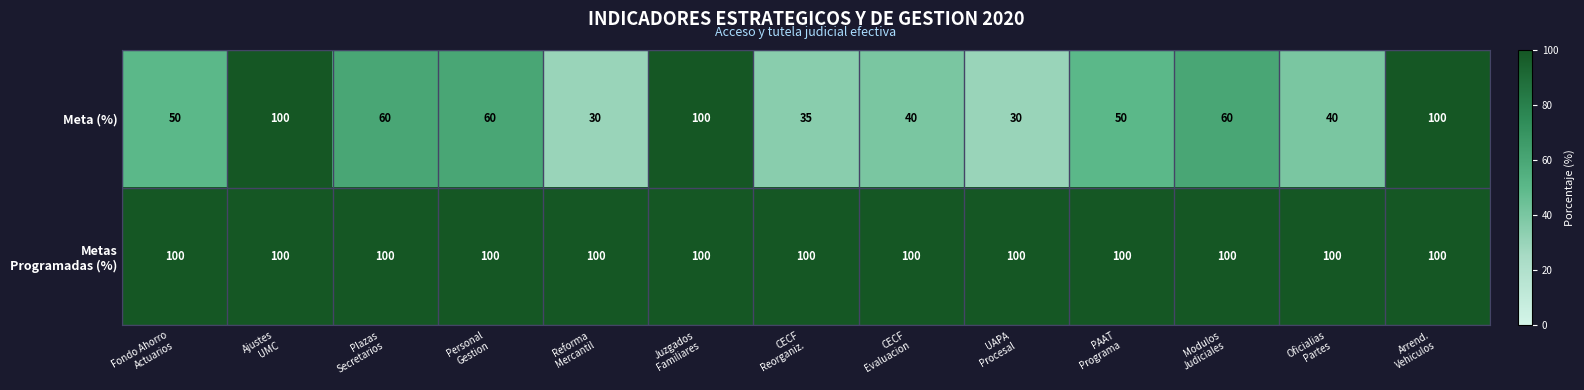

Which series has the largest range (max minus min)?

Meta (%)